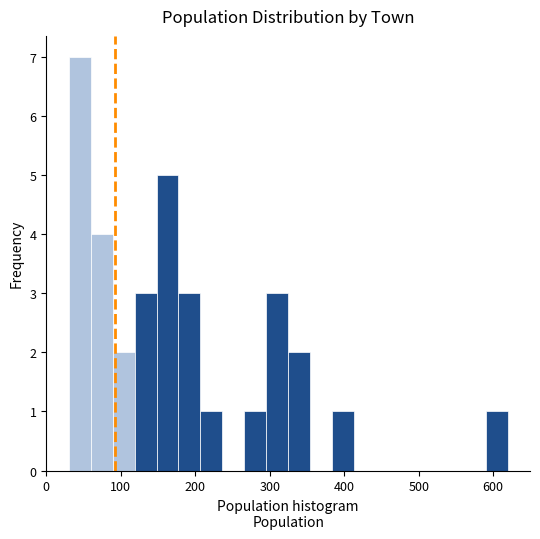

Read against the x-axis, roughly where is the centre of the tallest bar?

40